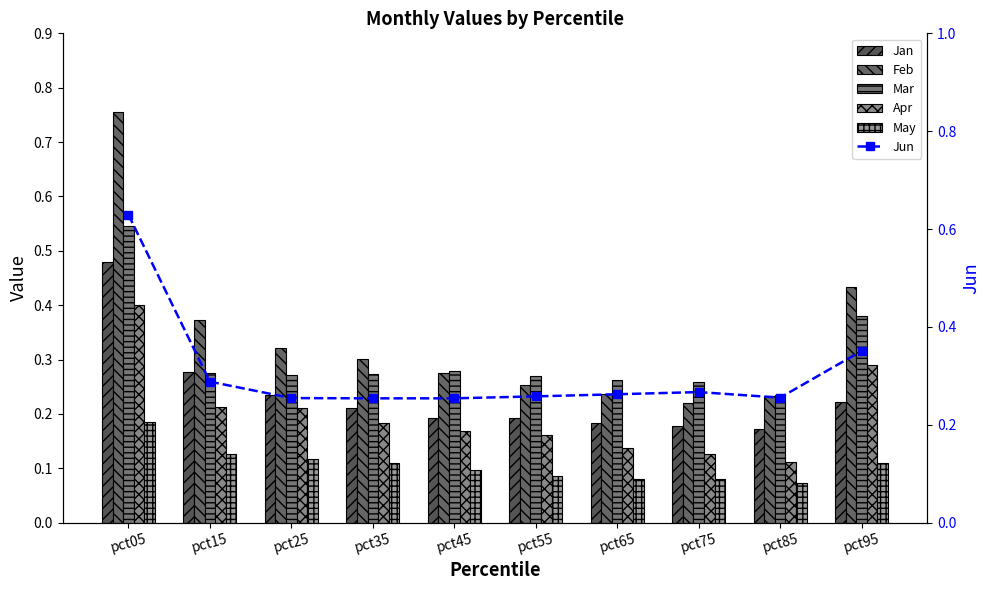

Count the number of categories in the chart.

10